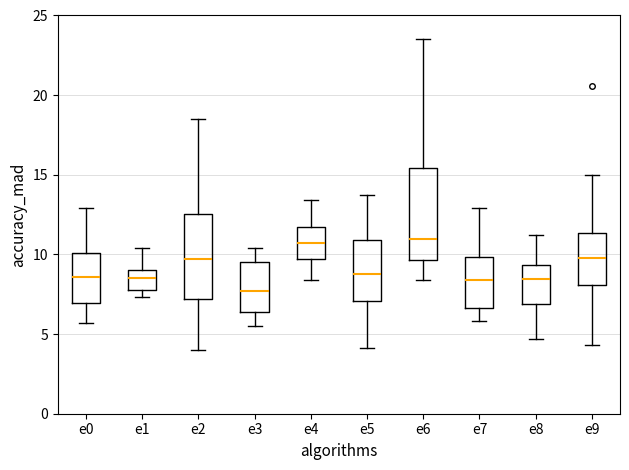

Where does the lower whisker of the box for e5 end on the y-axis? The values are not printed on the chart, so give them approximately, as read against the axis.

4.0